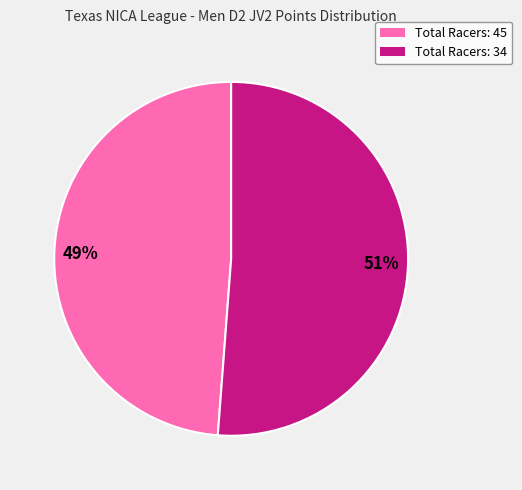

The 51% slice represents 51% of the pie. True or false?

True